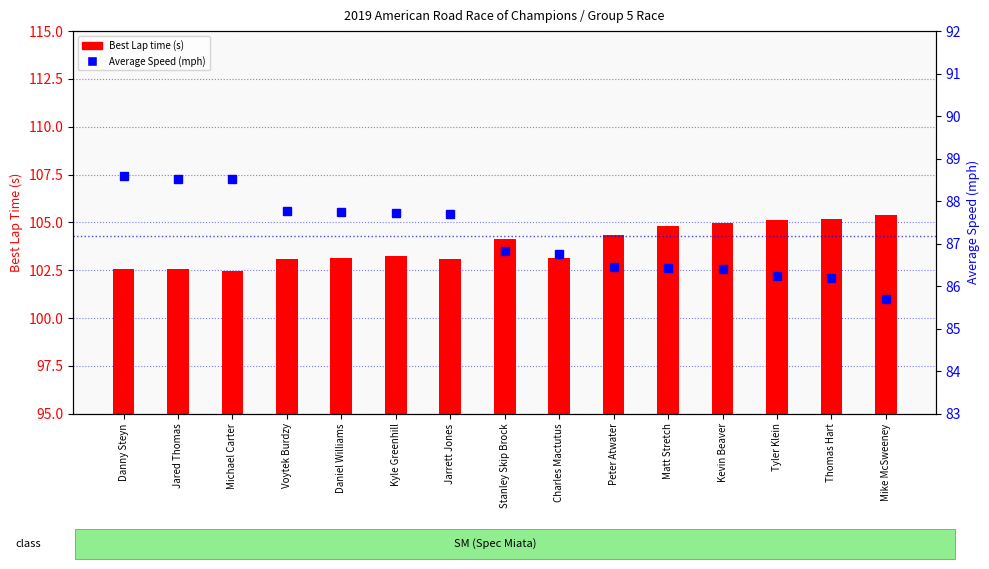

What is the minimum value shown in the chart?

85.7